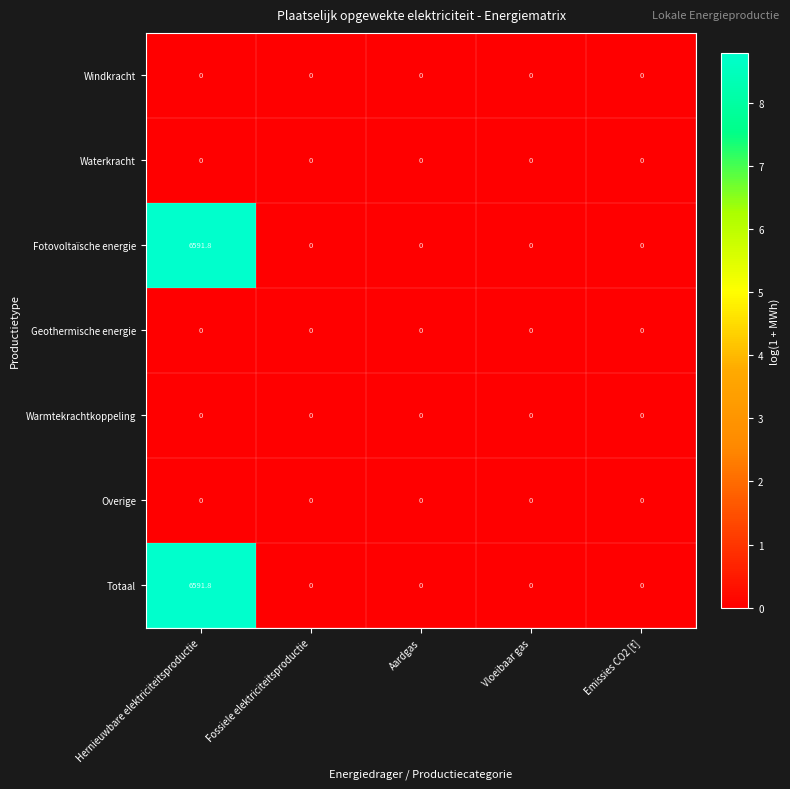

The Overige series shows 0.0 at Fossiele elektriciteitsproductie. True or false?

True